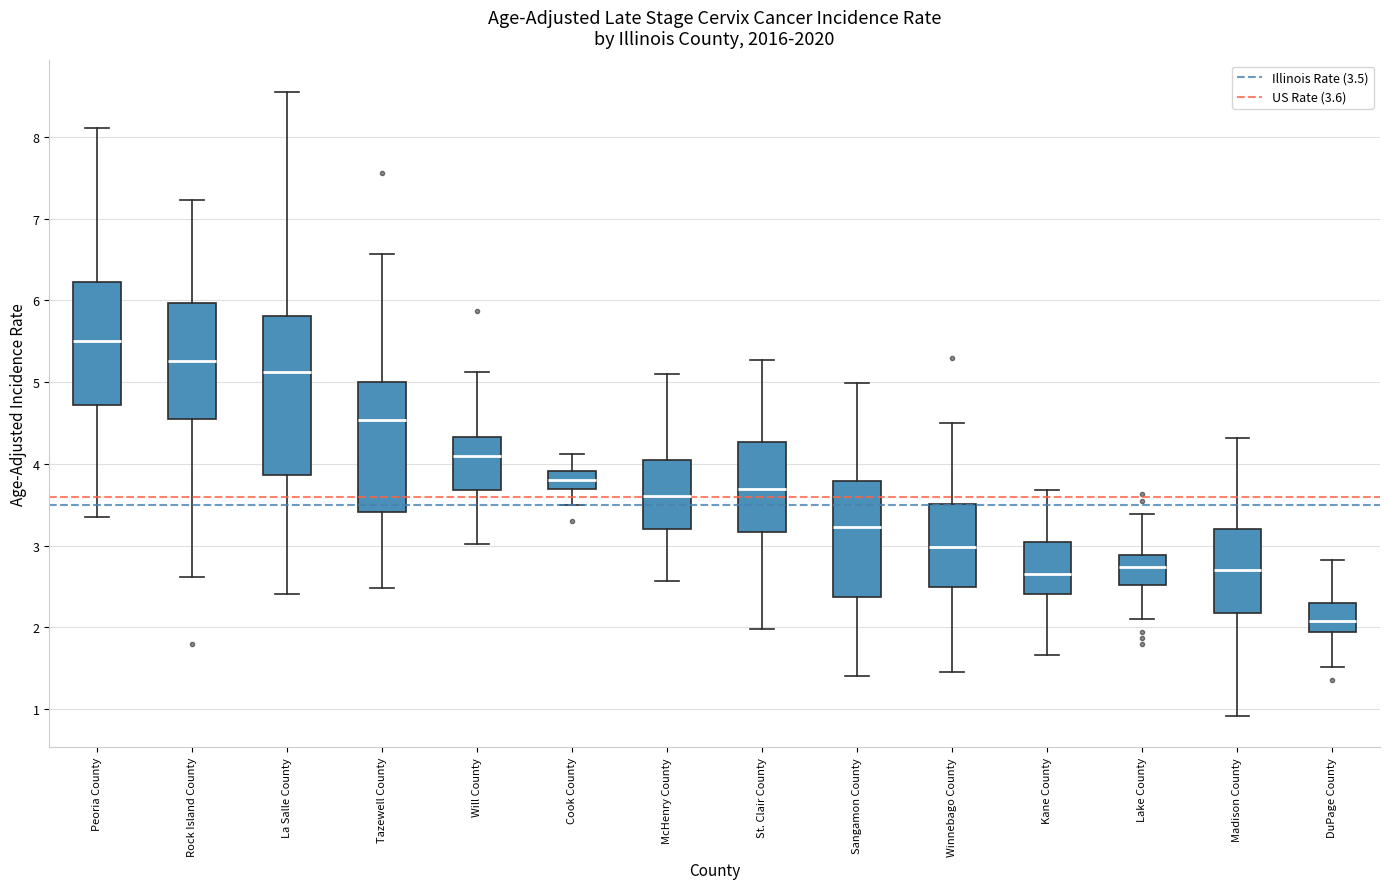

Comparing the boxes themselves (not the whiskers), which one is the tallest?

La Salle County